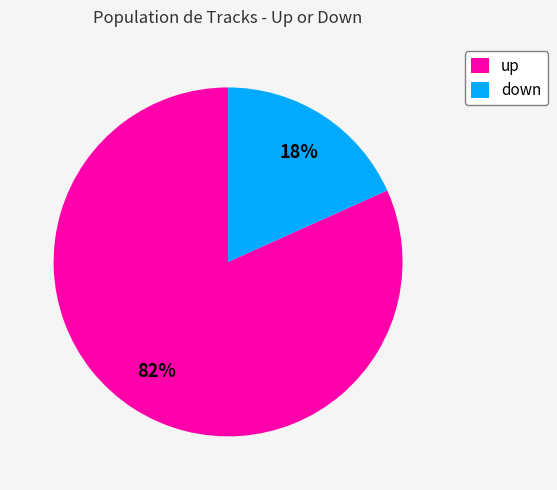

Is there a majority slice in this chart?

Yes